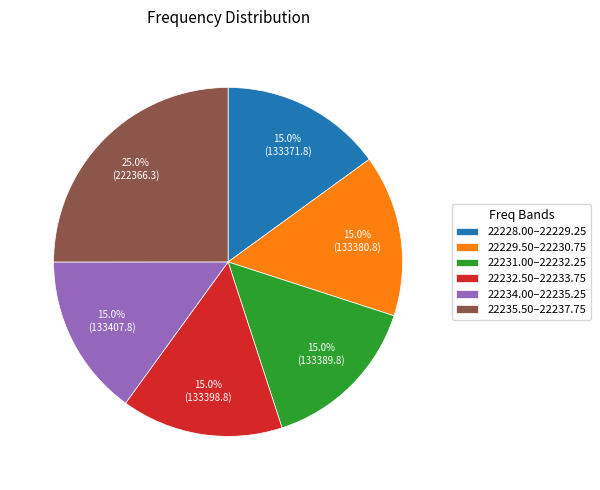

Which has a higher value, 22231.00–22232.25 or 22235.50–22237.75?

22235.50–22237.75